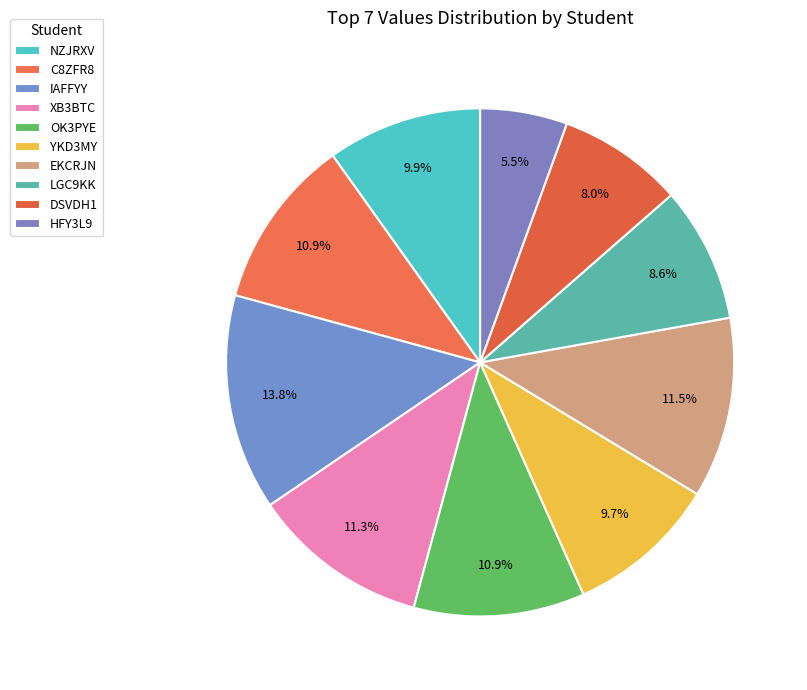

To the nearest percent, what is the difference between the LGC9KK and YKD3MY slice percentages?

1%